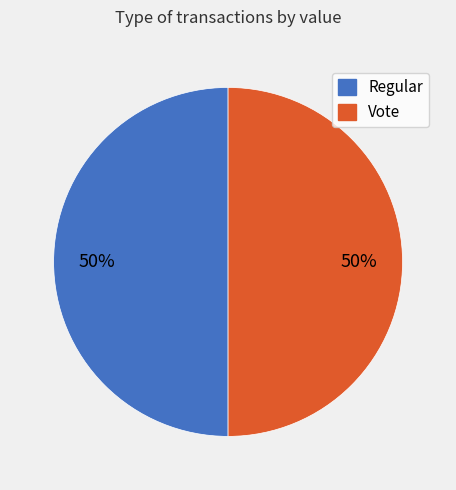

How many segments does this pie chart have?

2